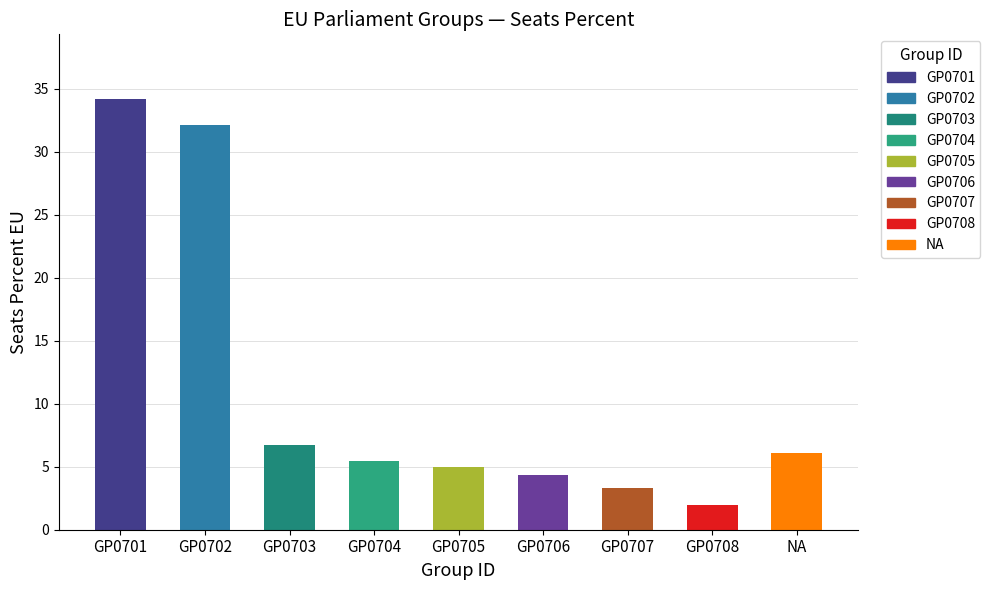

Reading left to right, list all the values displayed in this chart.

34.2	32.1	6.7	5.4	5.0	4.3	3.4	2.0	6.1